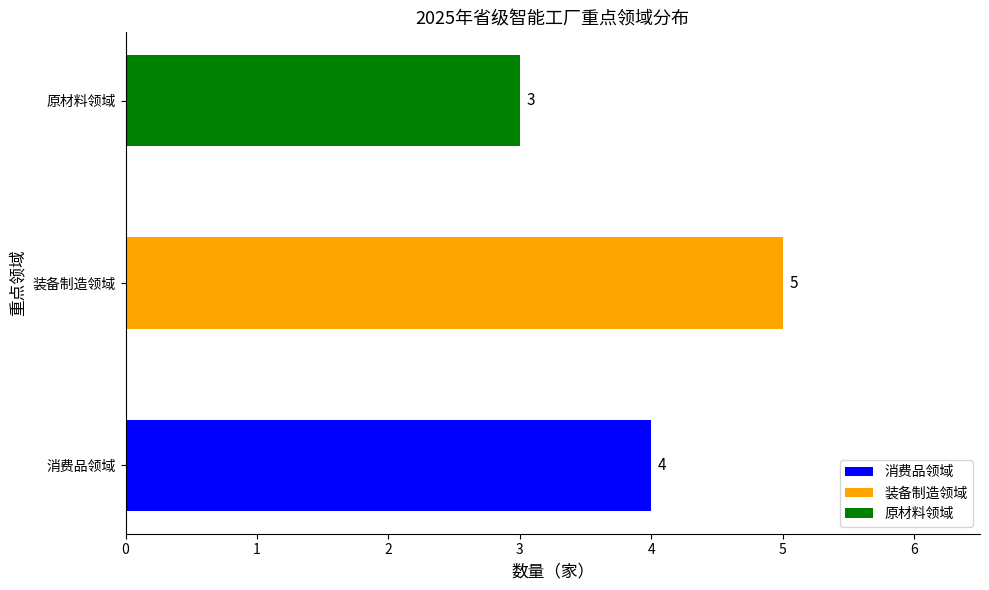

What is the difference between the maximum and minimum values?

2